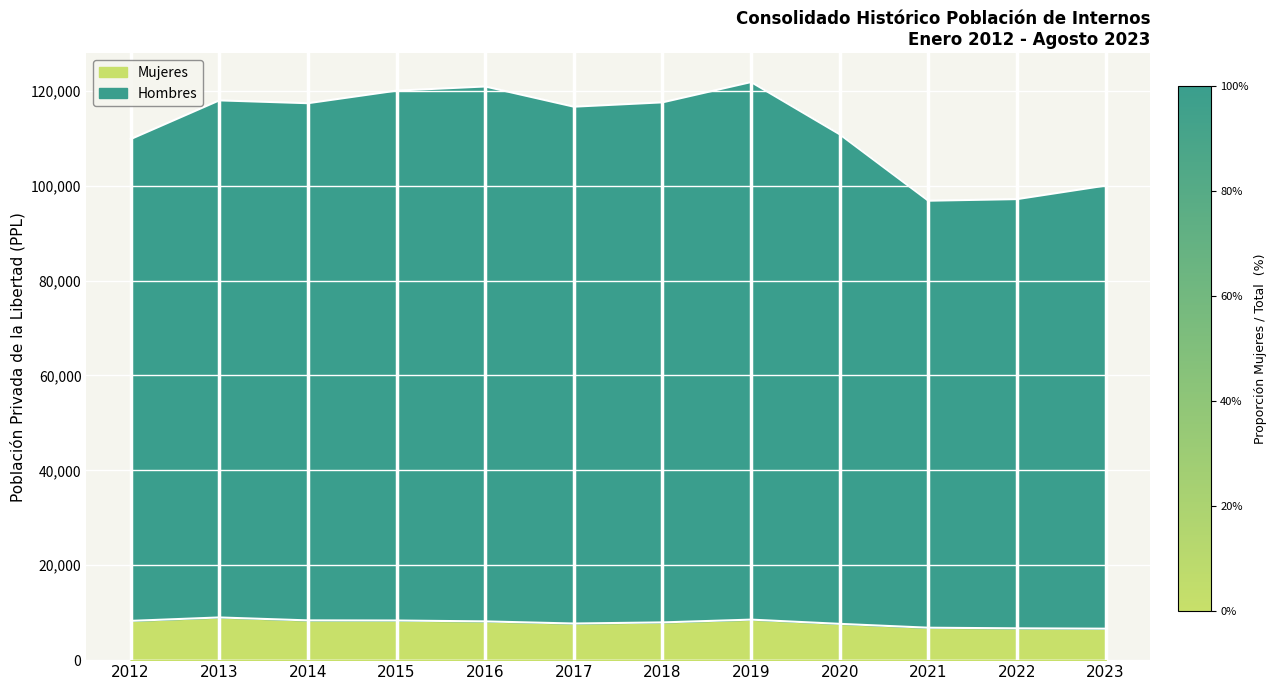

What is the value of the Hombres point at the 9th from the left?

110830.3